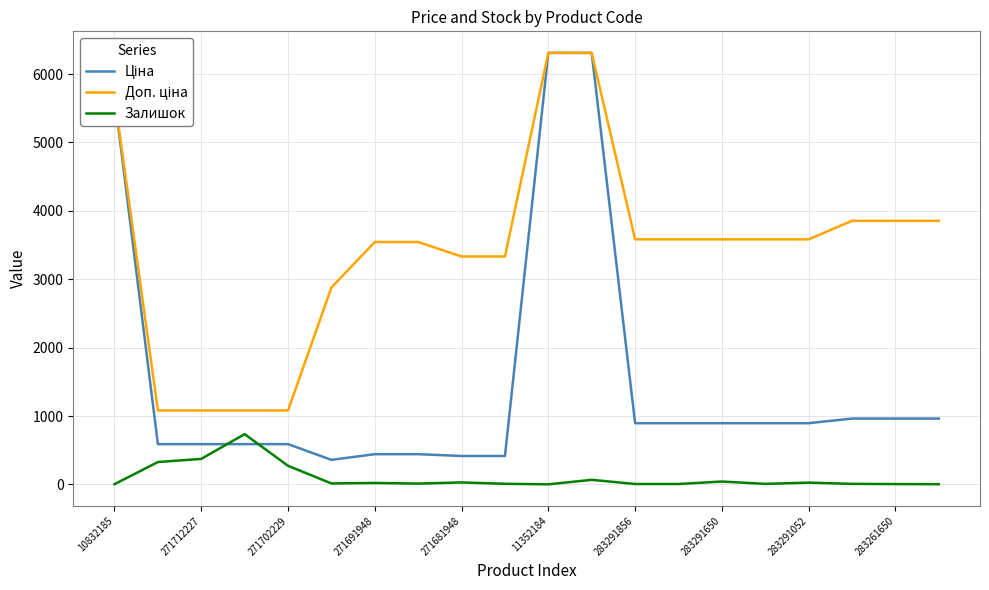

What is the maximum value shown in the chart?

6308.8